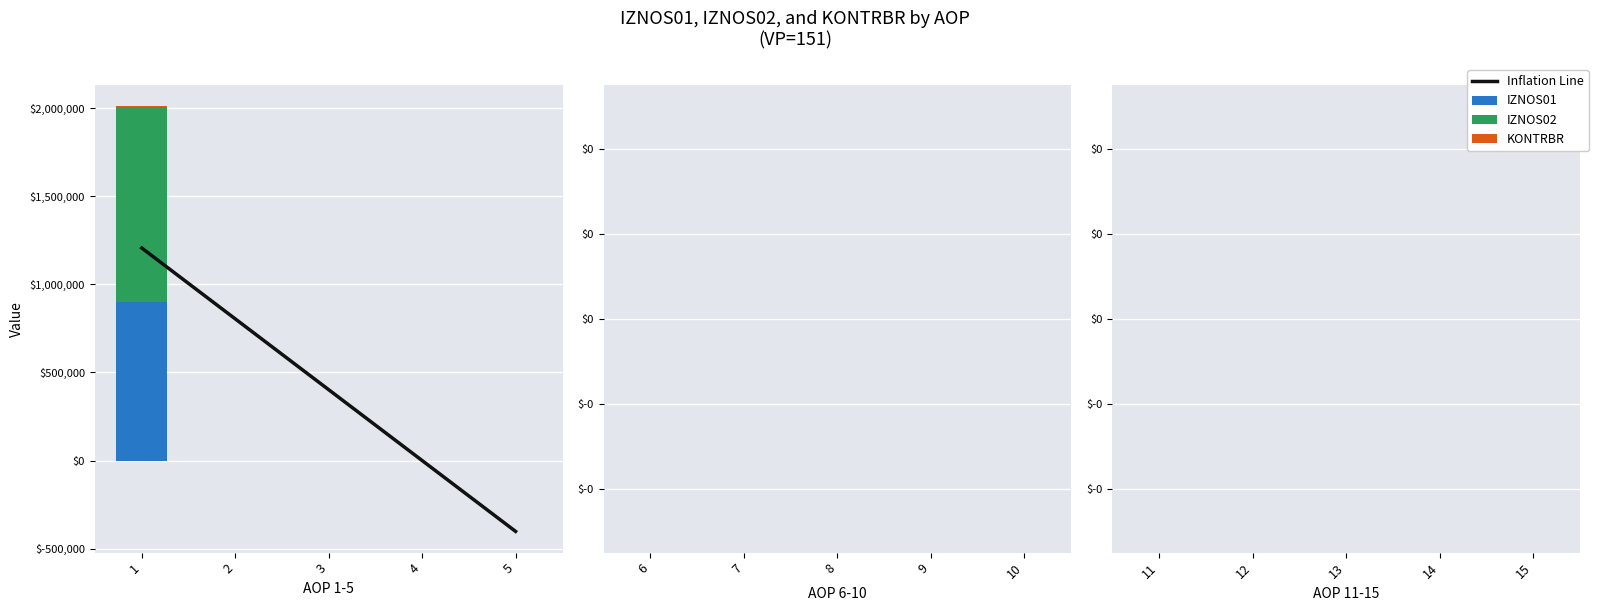

At how many categories does at least one series exceed 236794?

3